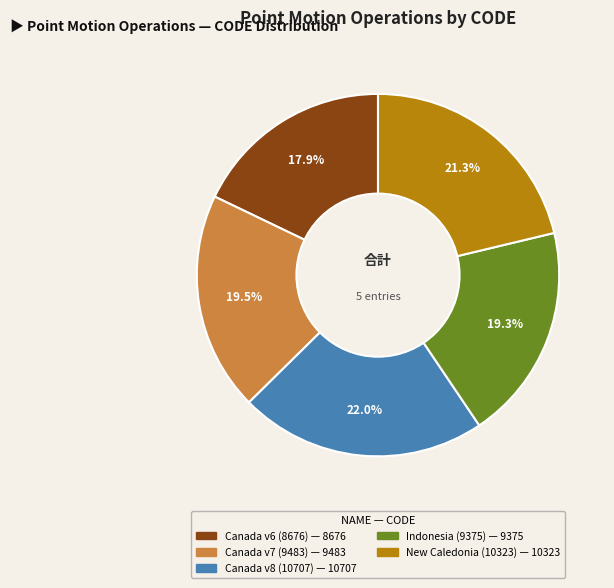

Is there a majority slice in this chart?

No